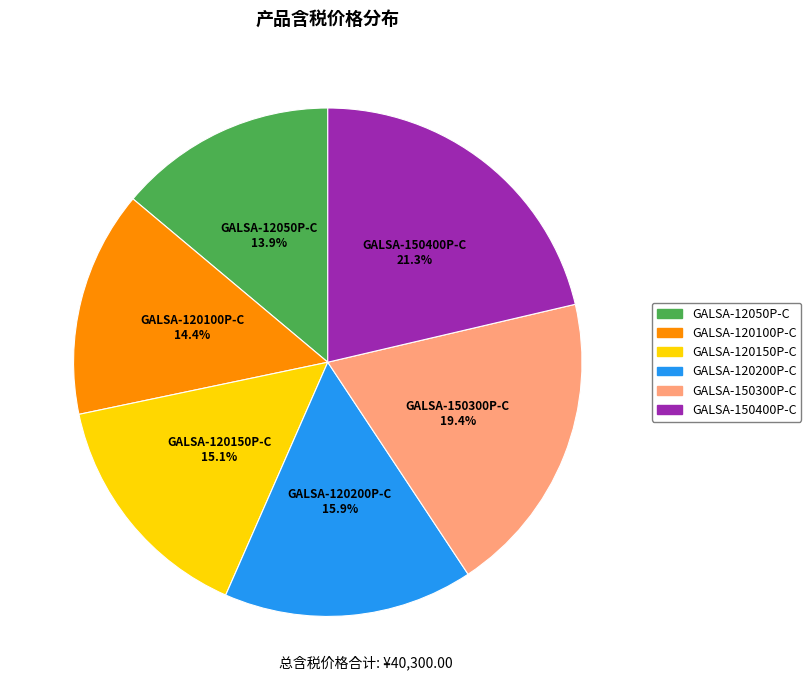

The GALSA-120150P-C slice represents 15% of the pie. True or false?

True